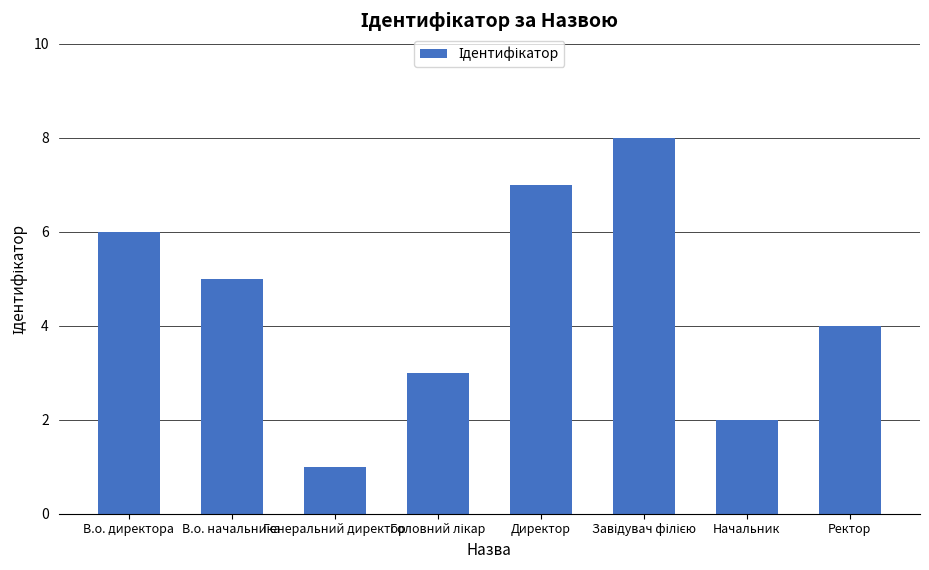

How many data points does each series have?

8